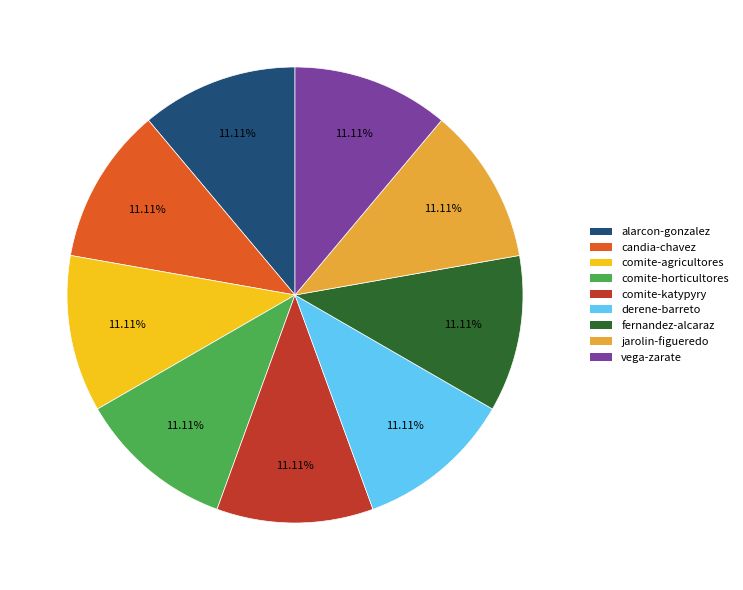

Count the number of slices in the pie.

9